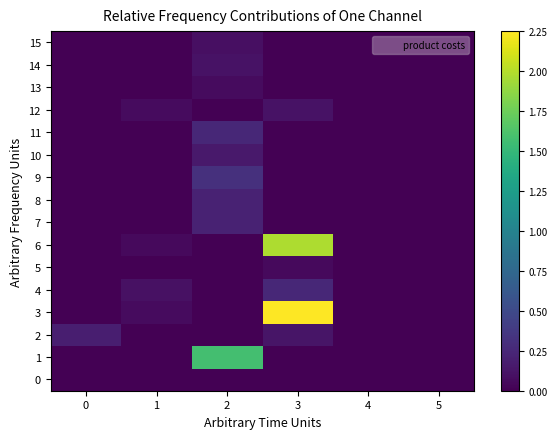

At how many categories does at least one series exceed 1?

2